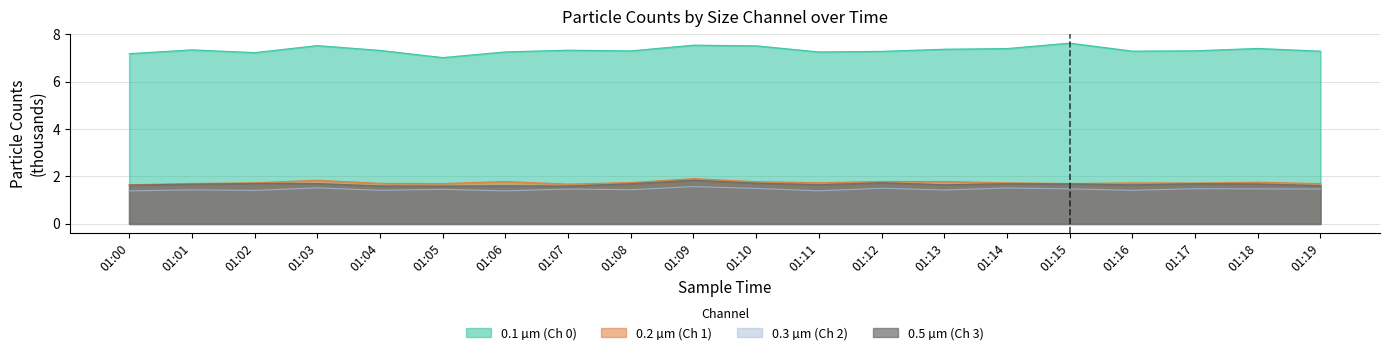

Between 01:15 and 01:18, which is larger?

01:15